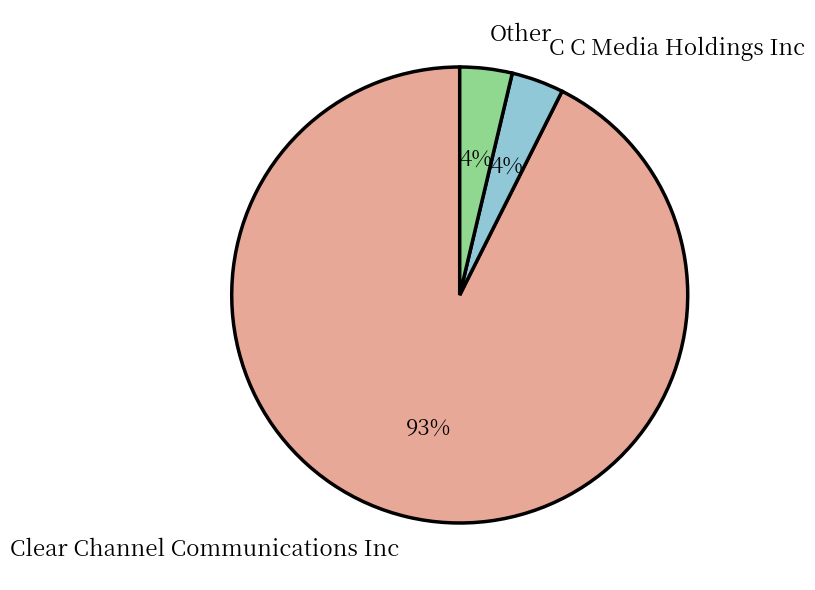

Count the number of slices in the pie.

3